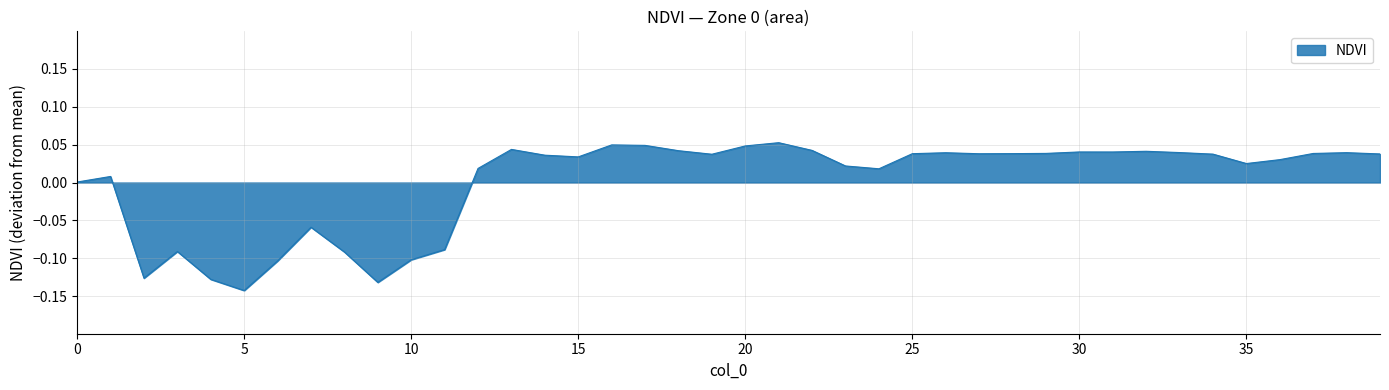

How many interior local valleys (lower than both neighbors) does the data have?

9